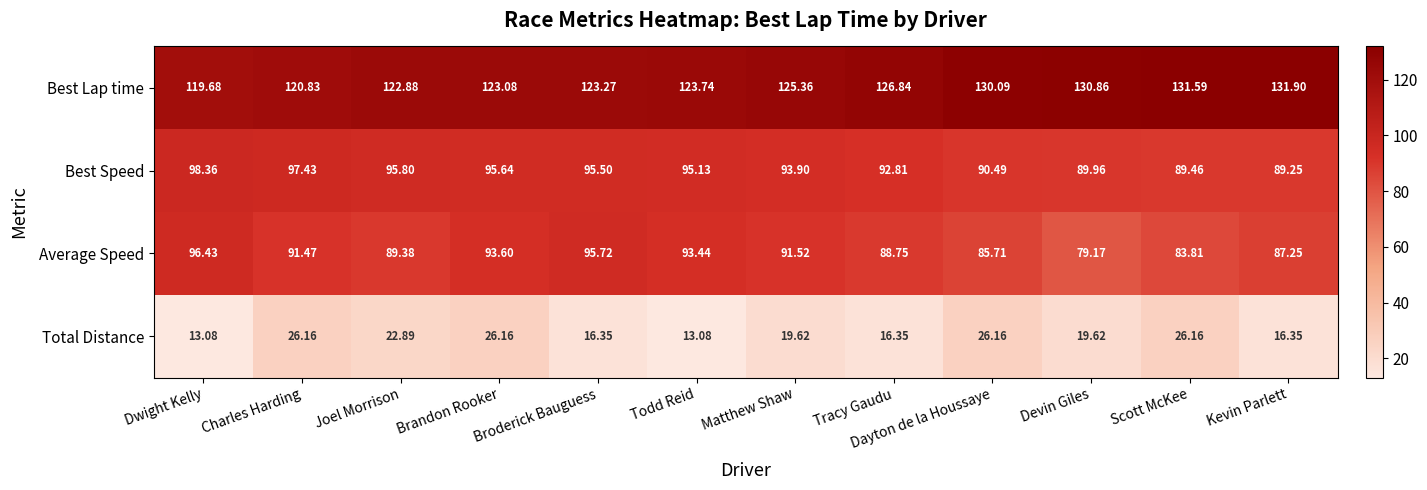

Which series has the largest total across all categories?

Best Lap time